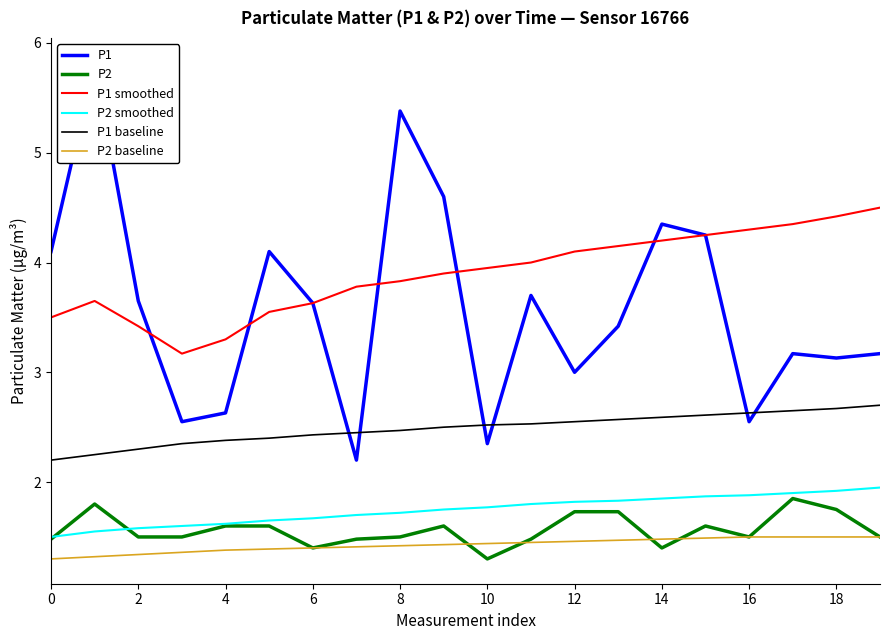

Read the P2 value at 12.

1.7